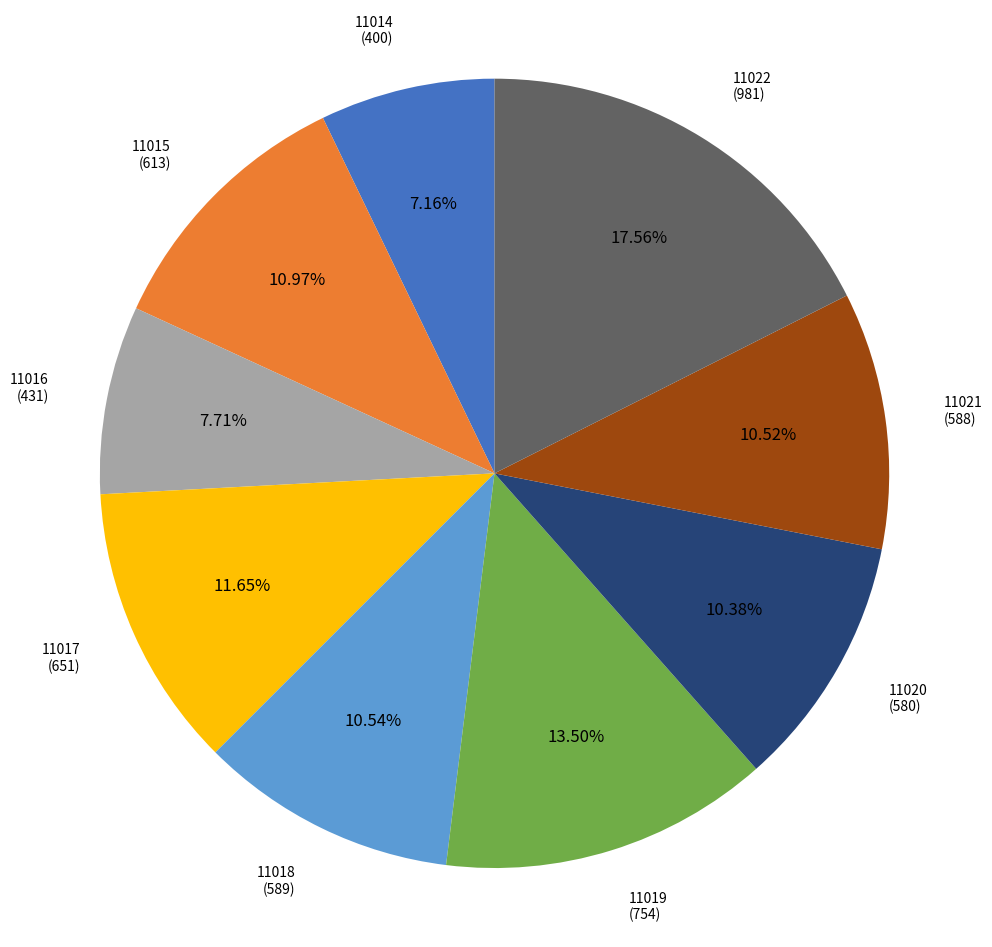

Does any single category account for the majority?

No